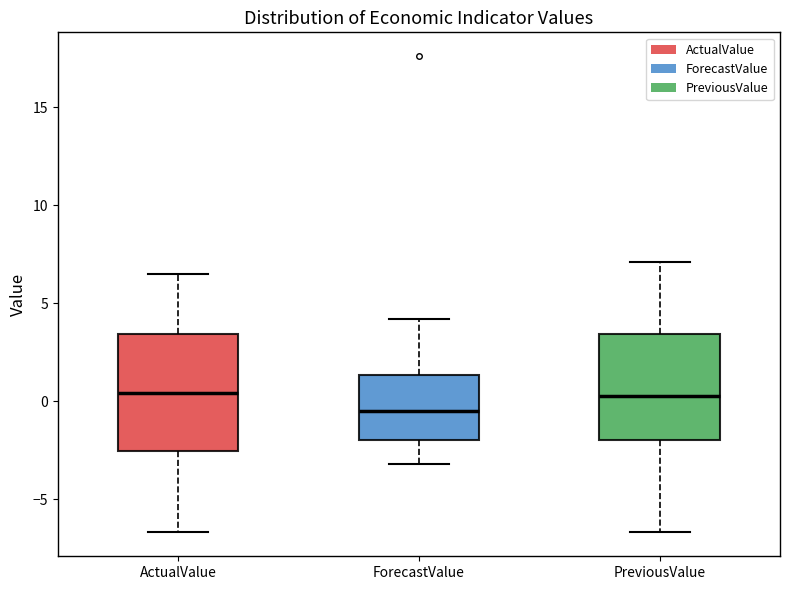

Which box's median line is the lowest?

ForecastValue